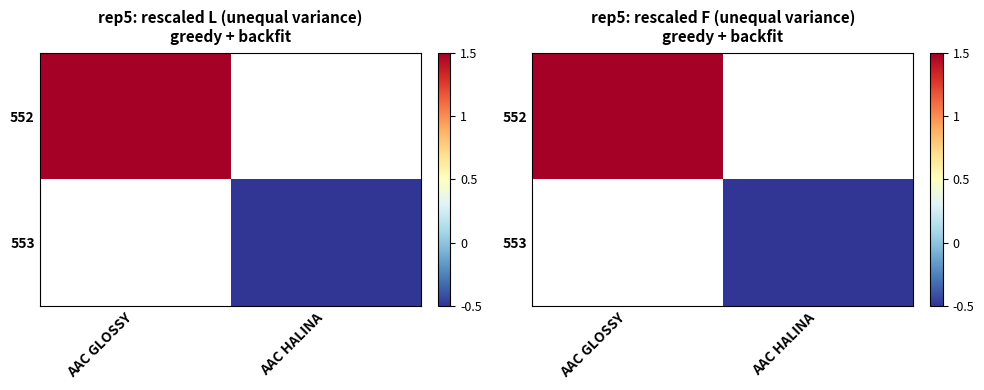

Read the 552 value at AAC GLOSSY.

1.5